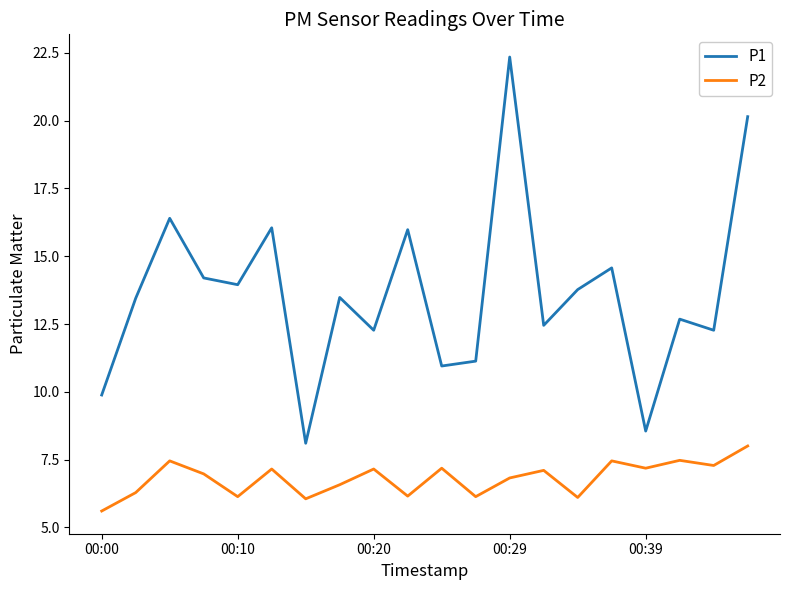

What is the smallest value displayed?

5.6